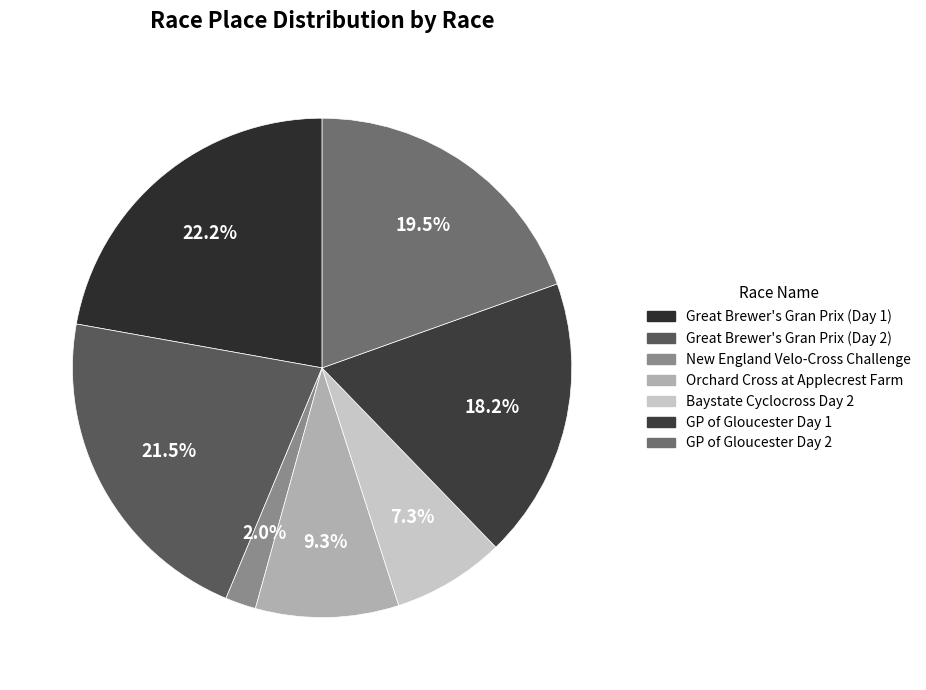

Which category has the biggest portion of the pie?

Great Brewer's Gran Prix (Day 1)